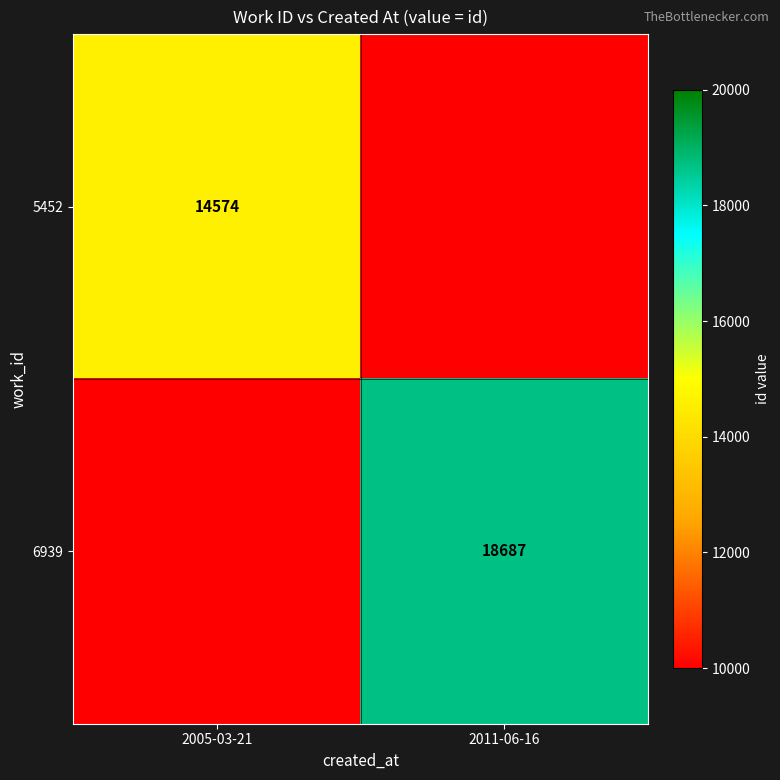

At how many categories does at least one series exceed 14951?

1